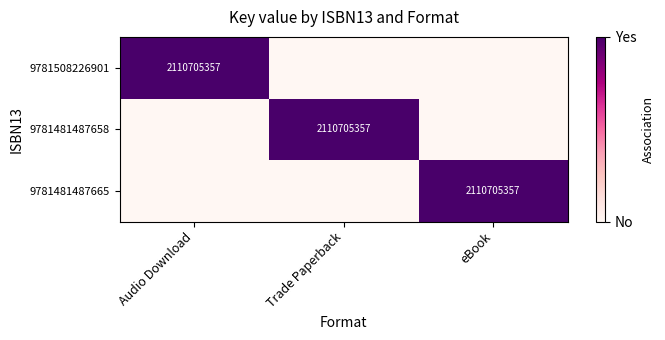

True or false: 9781481487658 has a value of 3026528888 at Trade Paperback.

False